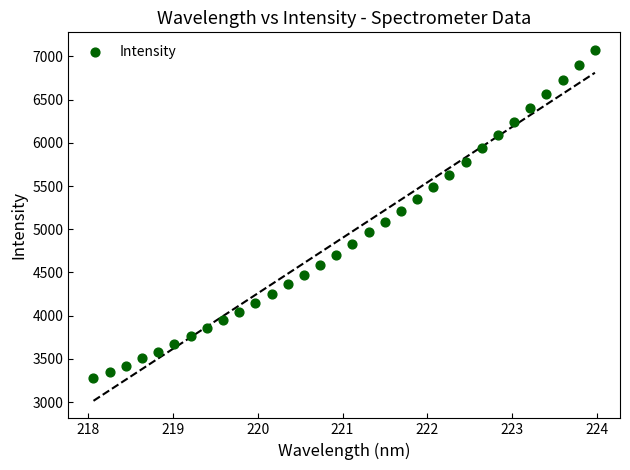

What is the range of Y values (max minus min)?

3802.7